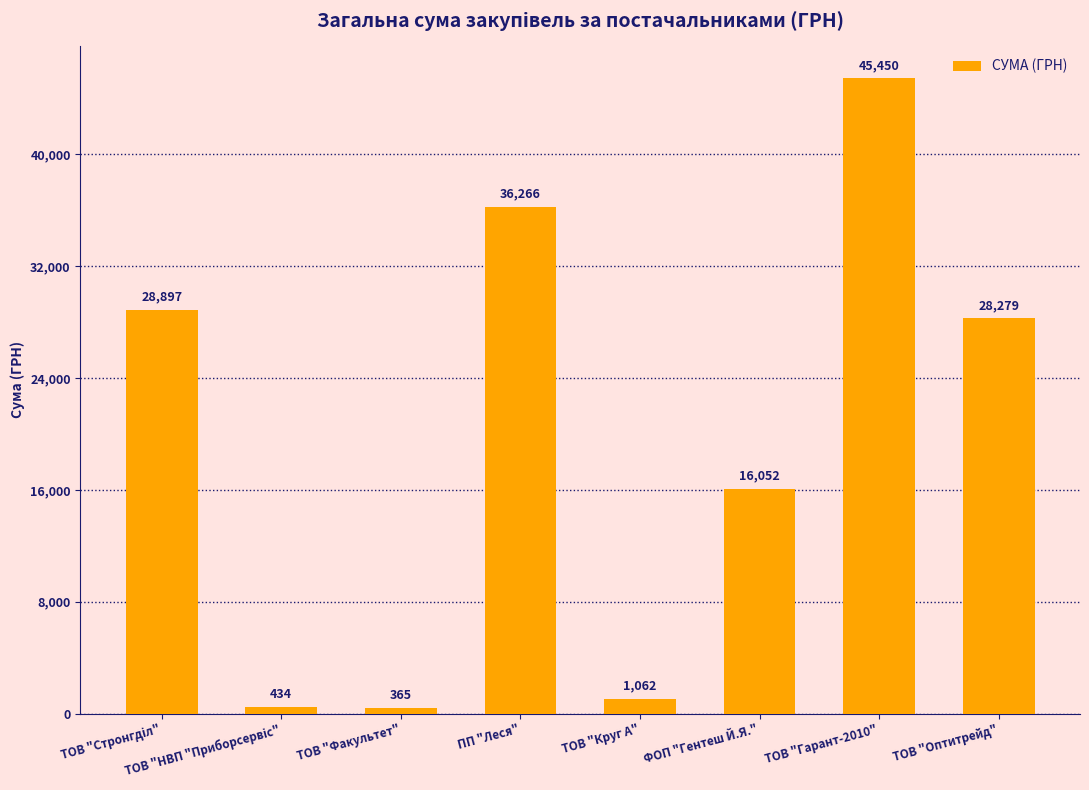

What is the difference between the maximum and second lowest values?

45016.0